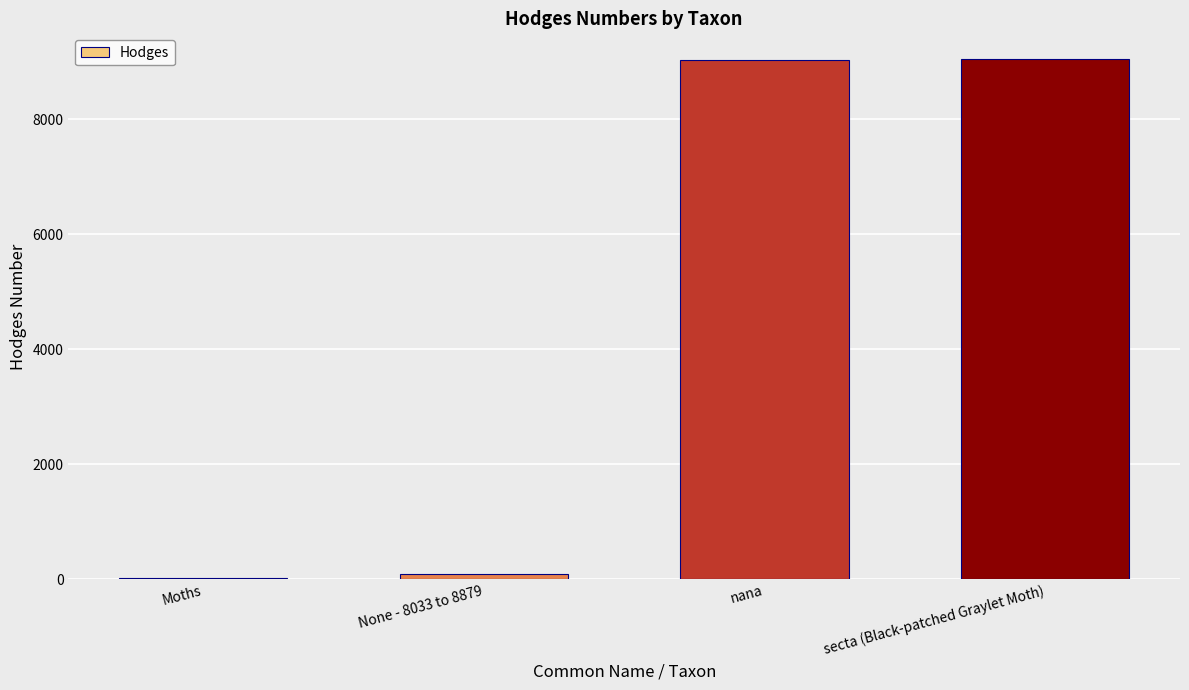

Between Moths and secta (Black-patched Graylet Moth), which is larger?

secta (Black-patched Graylet Moth)